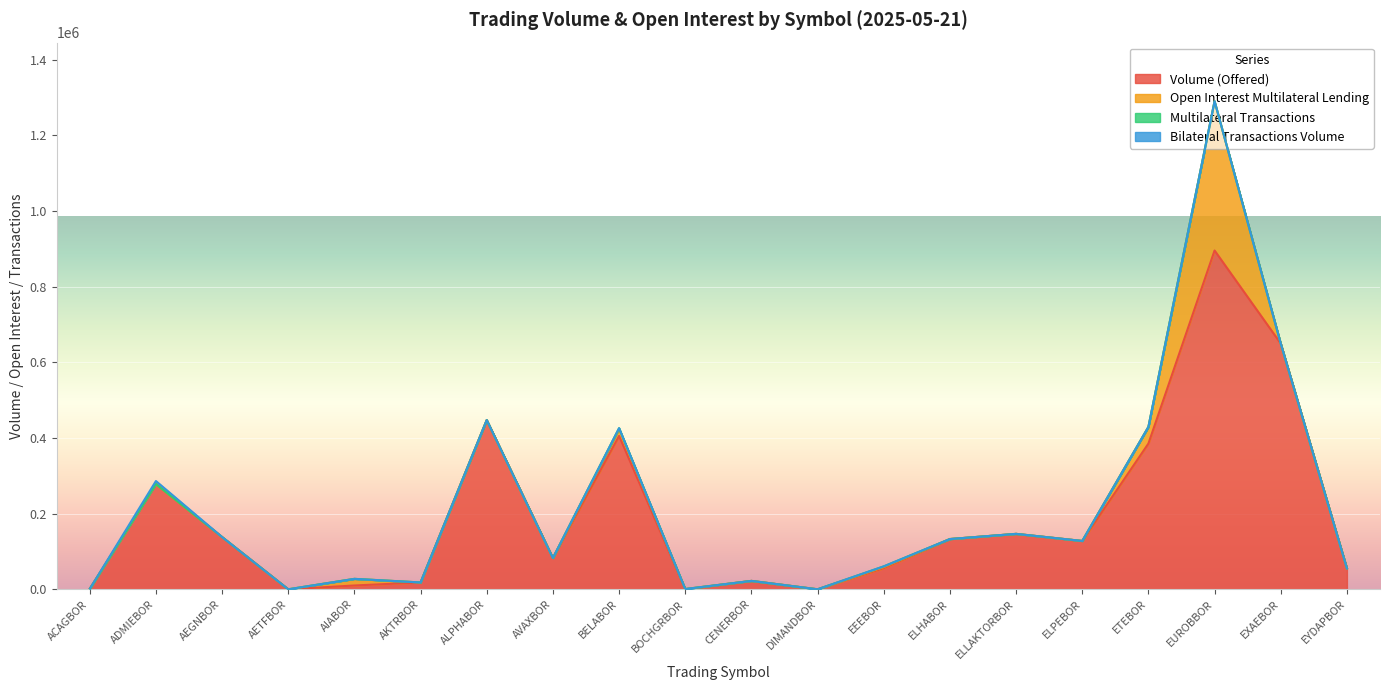

What are all the series names shown in the legend?

Volume (Offered), Open Interest Multilateral Lending, Multilateral Transactions, Bilateral Transactions Volume